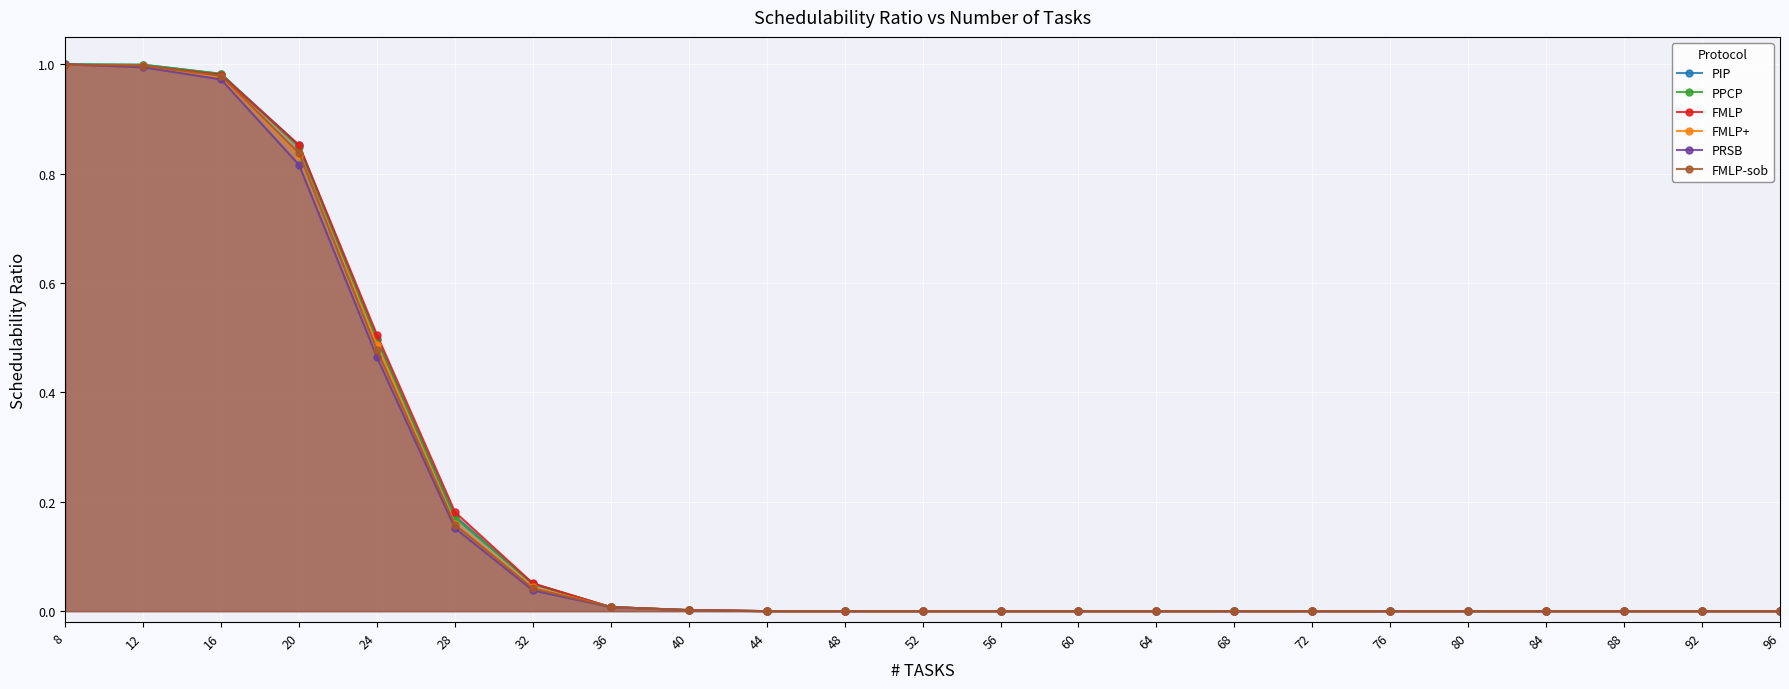

What is the maximum value shown in the chart?

1.0